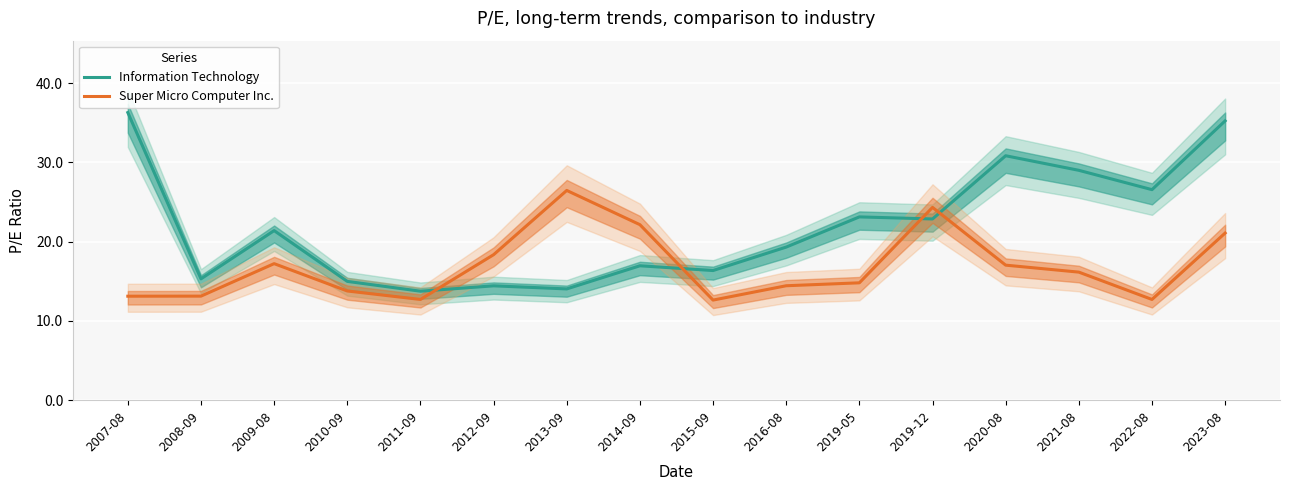

What is the approximate value of Super Micro Computer Inc. at 2019-12?

24.3